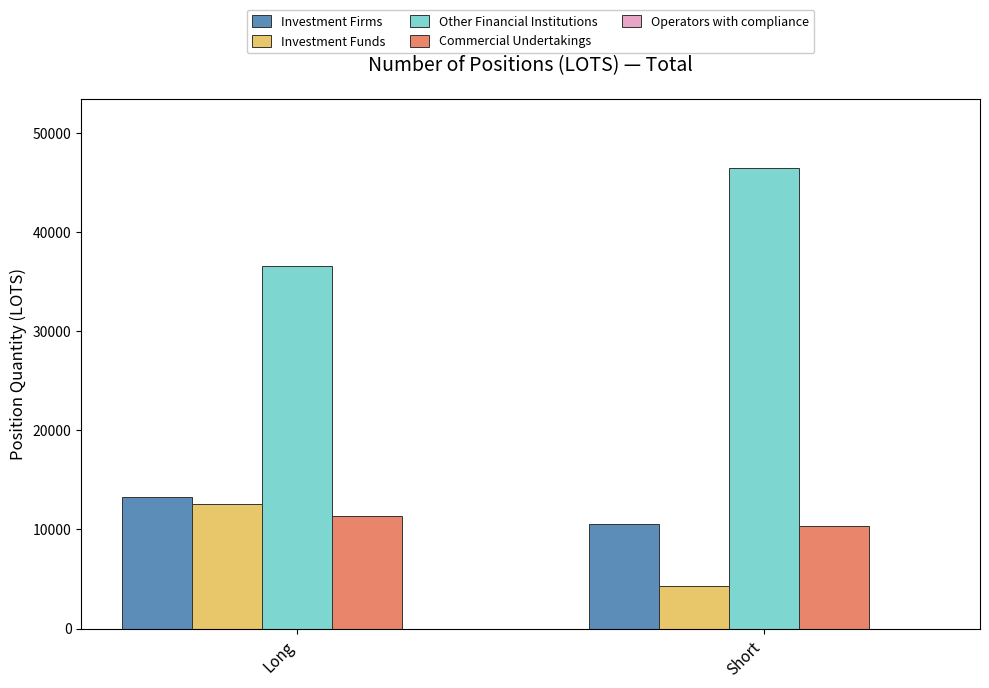

What is the sum of the Commercial Undertakings values at Long and Short?

21778.2